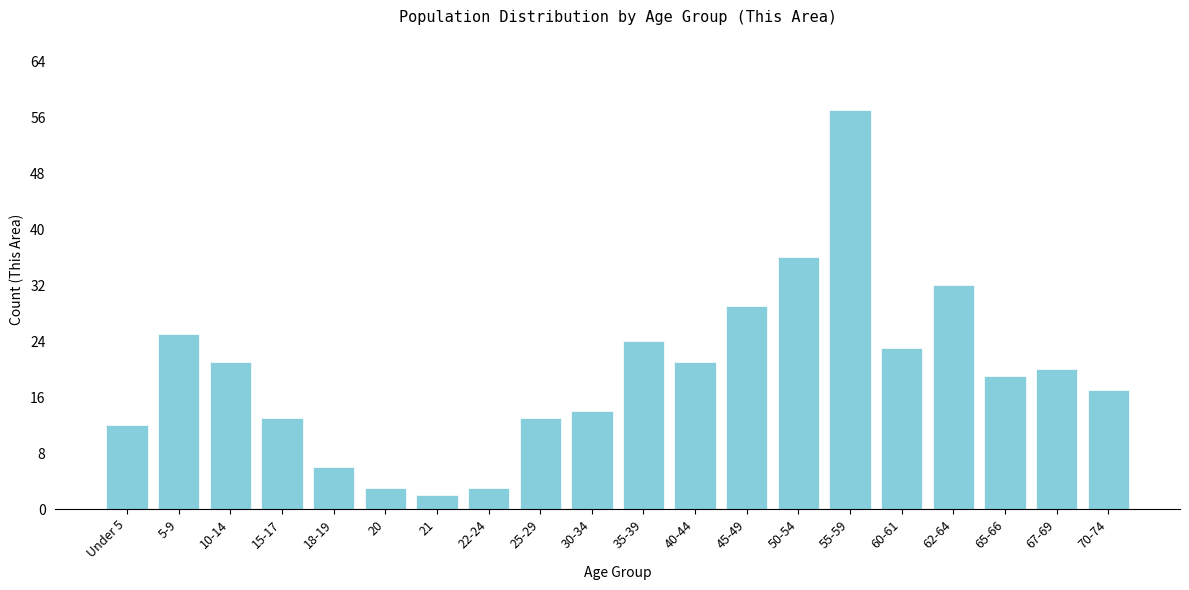

Reading left to right, what are all the values shown in this chart?

12	25	21	13	6	3	2	3	13	14	24	21	29	36	57	23	32	19	20	17